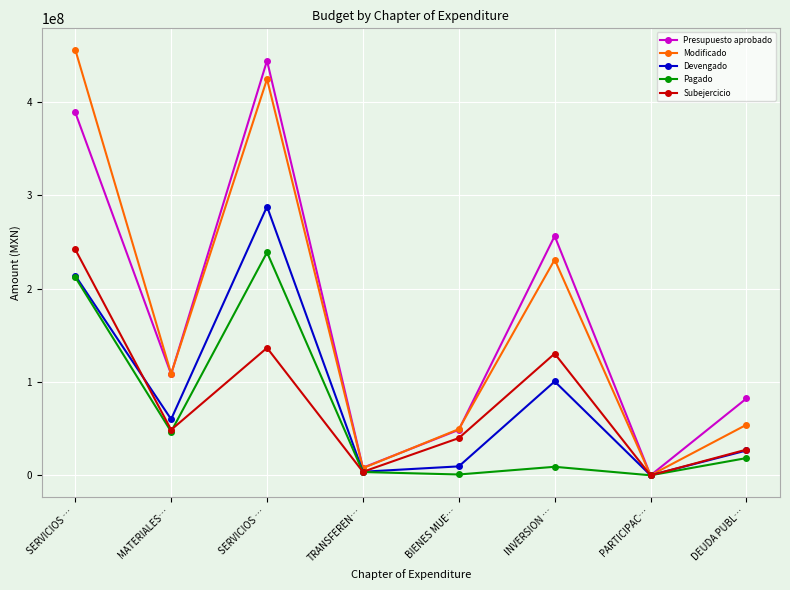

What is the difference between the maximum and minimum values in the Pagado series?

238805707.5